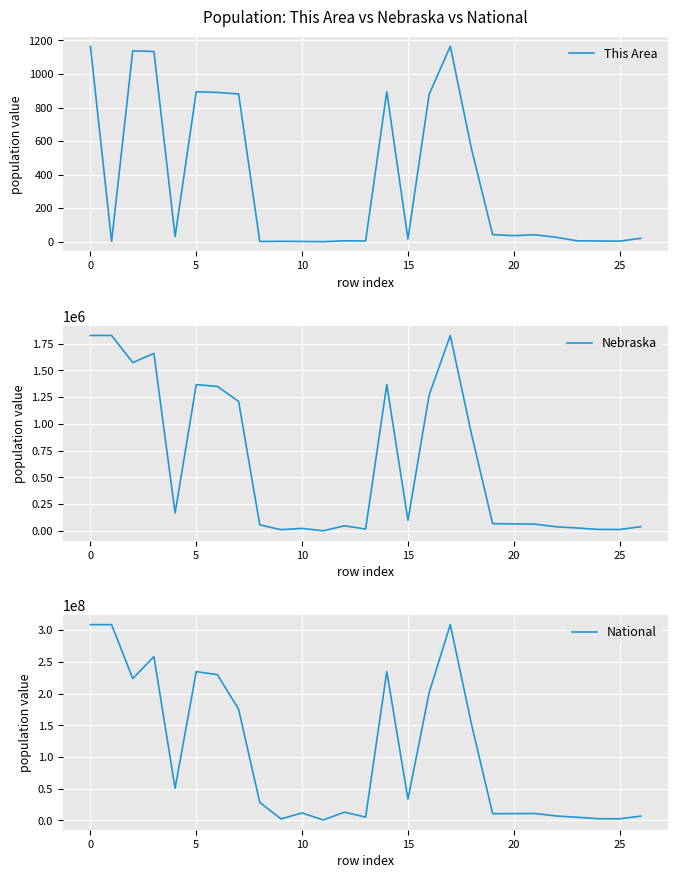

Is it true that This Area equals 878 at 16?

True